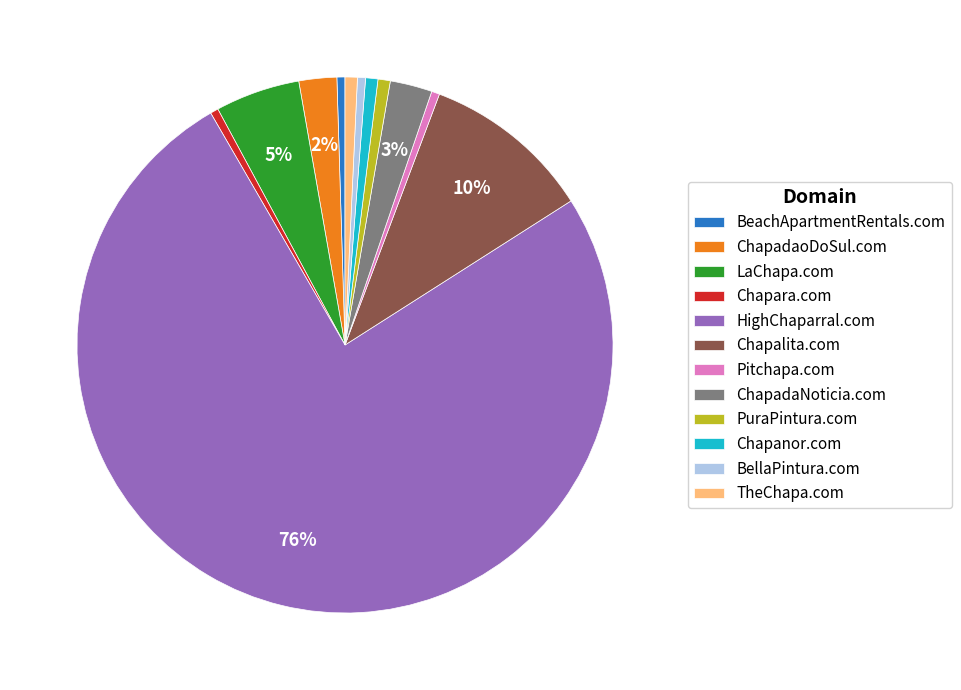

What percentage is the PuraPintura.com slice, to the nearest percent?

1%